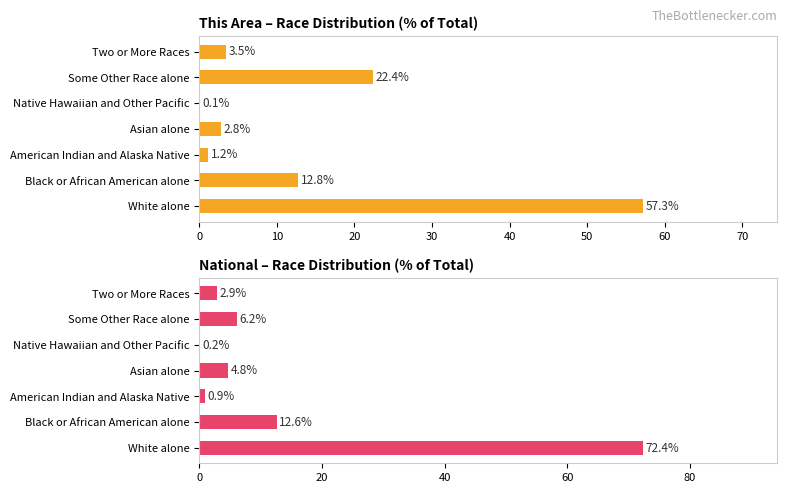

What is the difference between the highest and lowest values at 30?

1.9